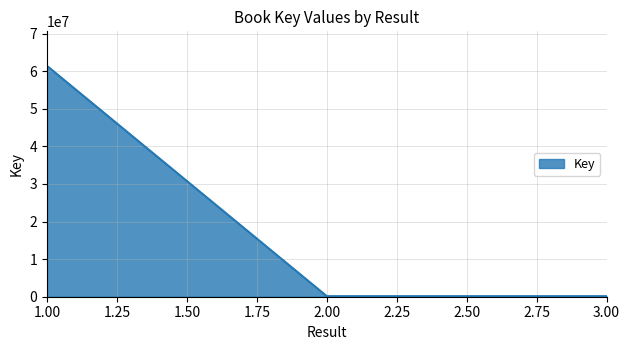

What is the change in value from 2 to 3?

-833